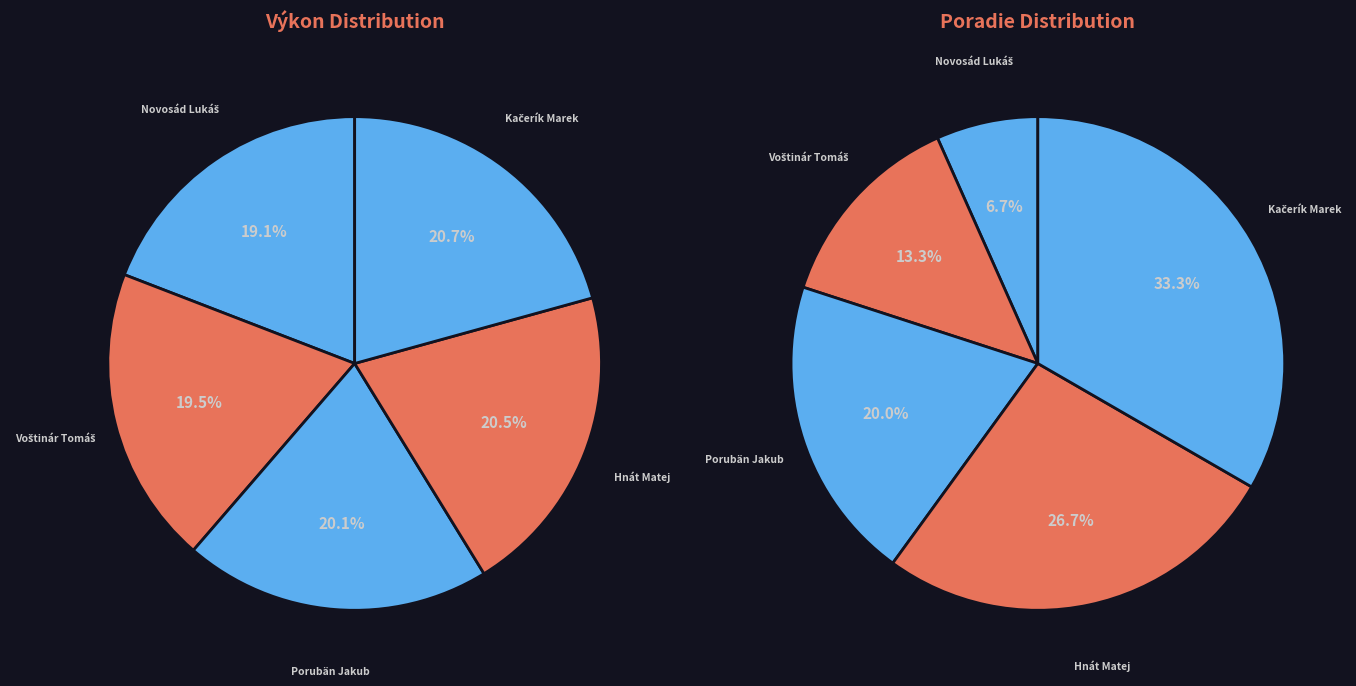

Which has a higher value, Voštinár Tomáš or Porubän Jakub?

Porubän Jakub